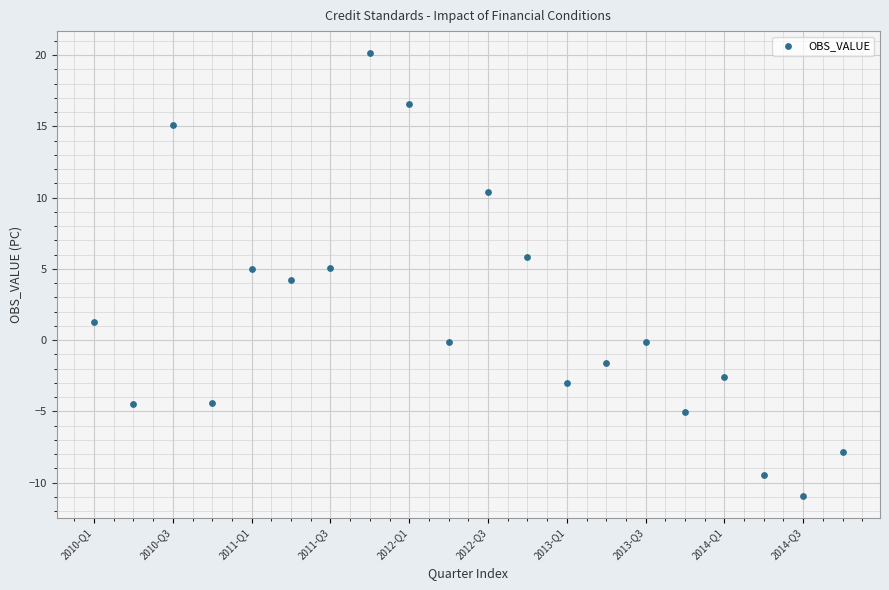

What is the range of Y values (max minus min)?

31.1